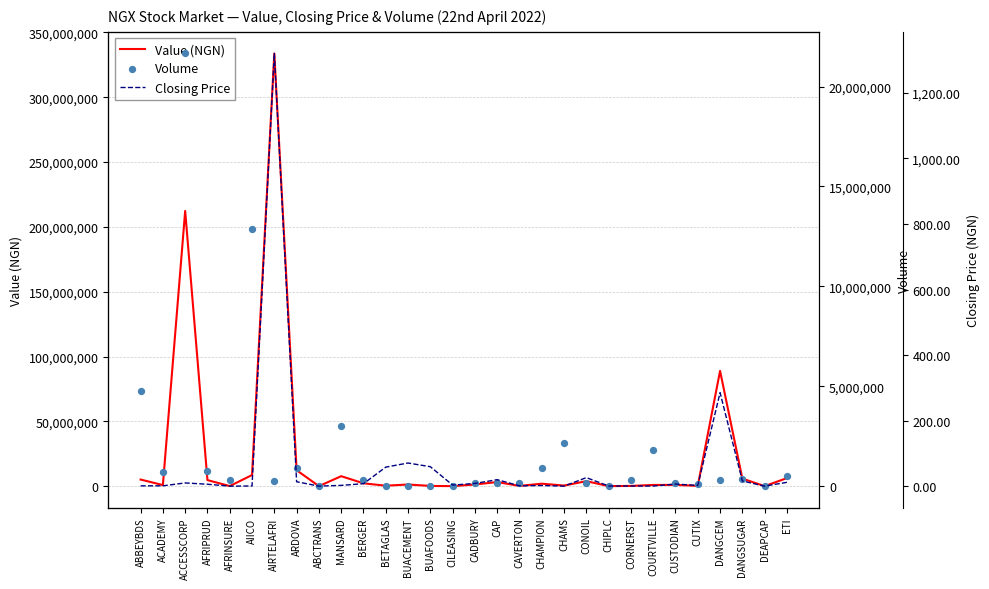

At which category is the sum across all series the highest?

AIRTELAFRI